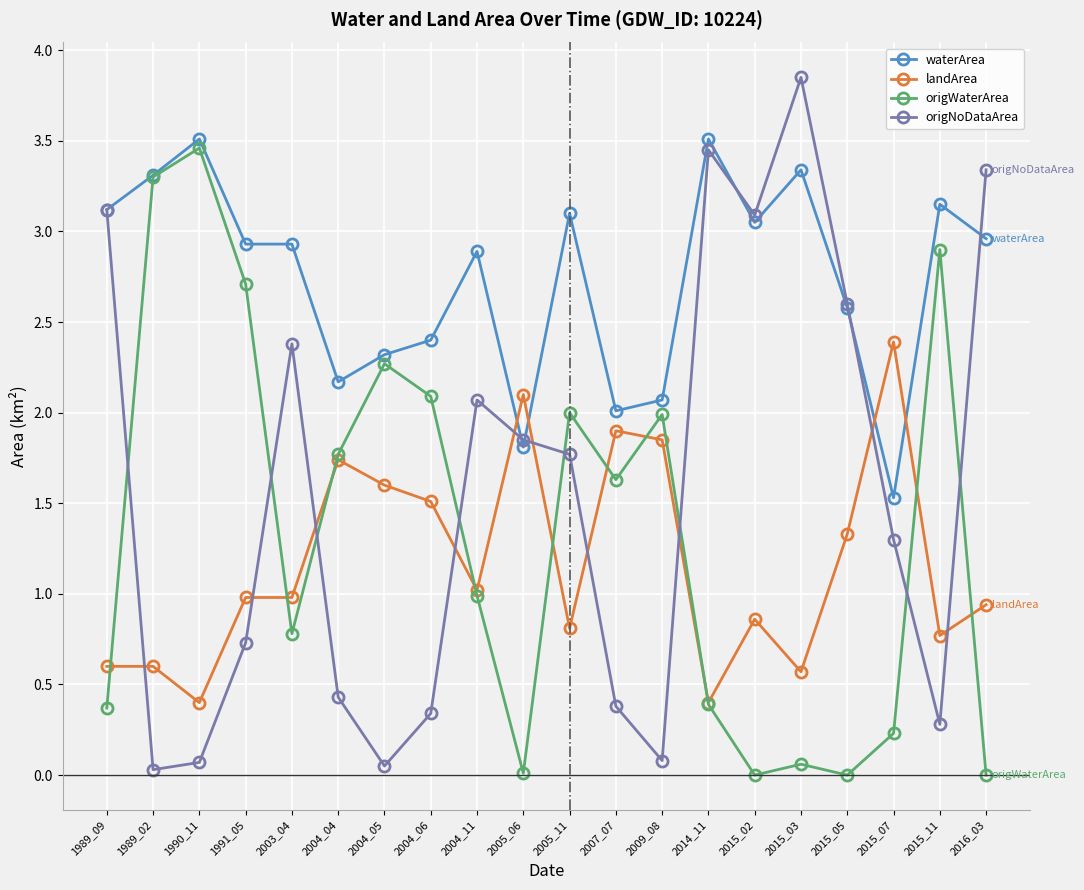

Is the value of landArea at 2005_11 greater than the value of waterArea at 2005_06?

No